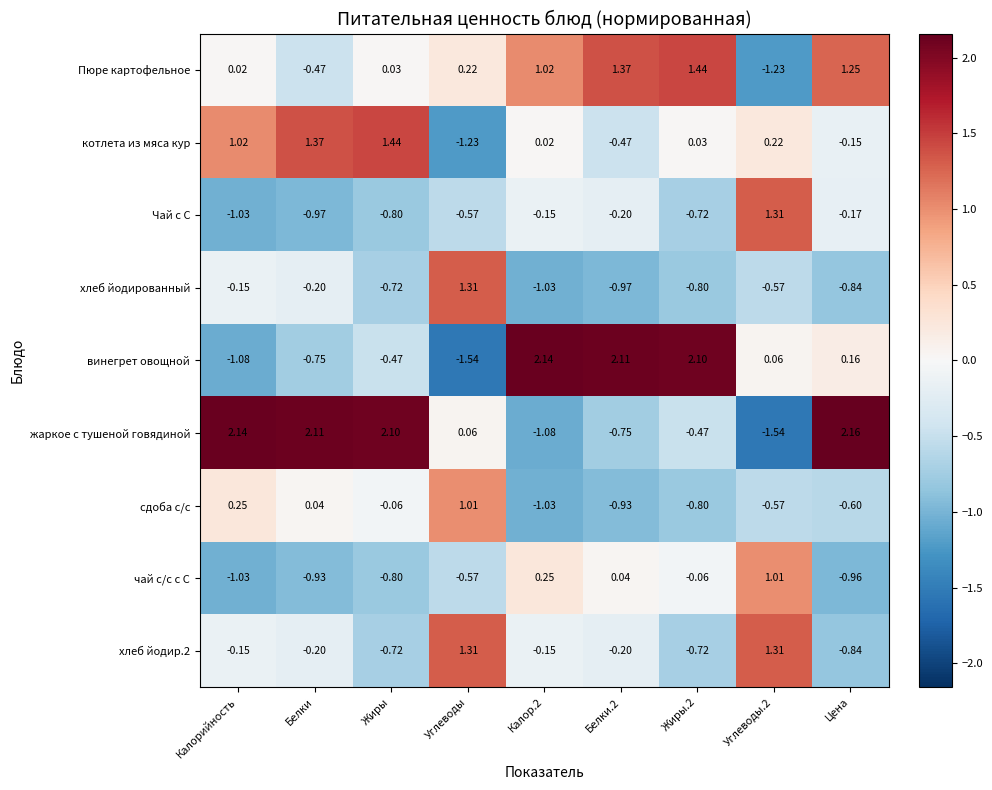

Which series changed the most between Калорийность and Белки.2?

винегрет овощной